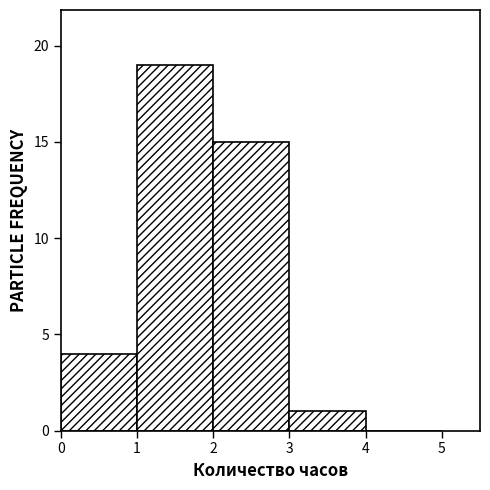

Reading left to right, transcribe this chart: for each bar, give the range it covers on the x-axis and its height. The values are not printed on the chart, so give them approximately, as read against the axis.

0 to 1: 4
1 to 2: 19
2 to 3: 15
3 to 4: 1
4 to 5: 0